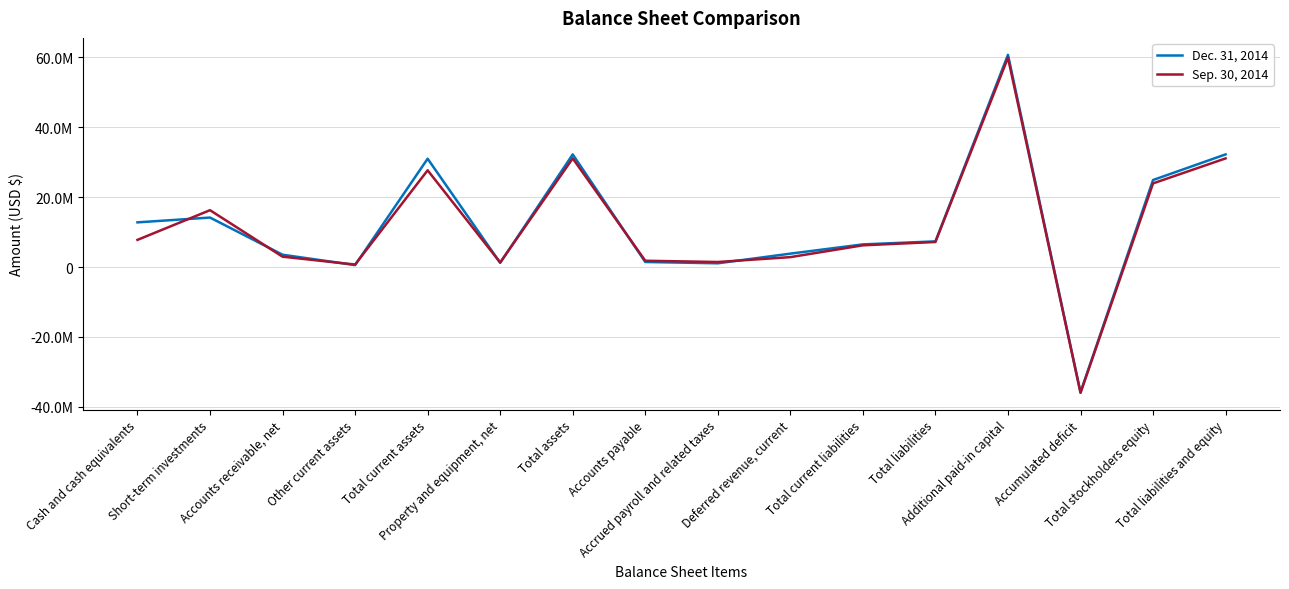

What are all the series names shown in the legend?

Dec. 31, 2014, Sep. 30, 2014